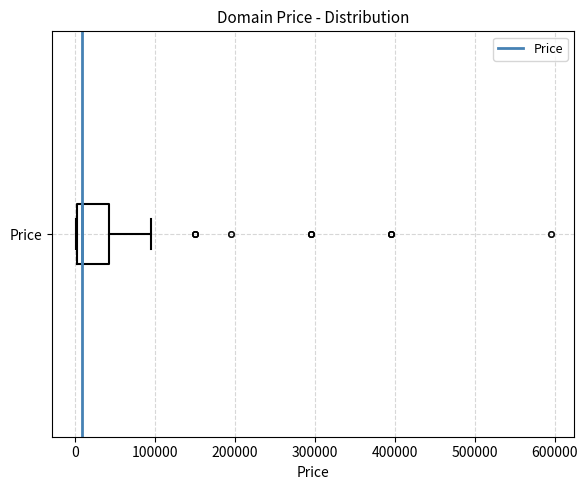

Read this box plot against the x-axis: the position of the median line, the range covered by the box, and the ends of both whiskers. The values are not printed on the chart, so give them approximately, as read against the axis.

median 10000, box 0 to 40000, whiskers 0 to 90000